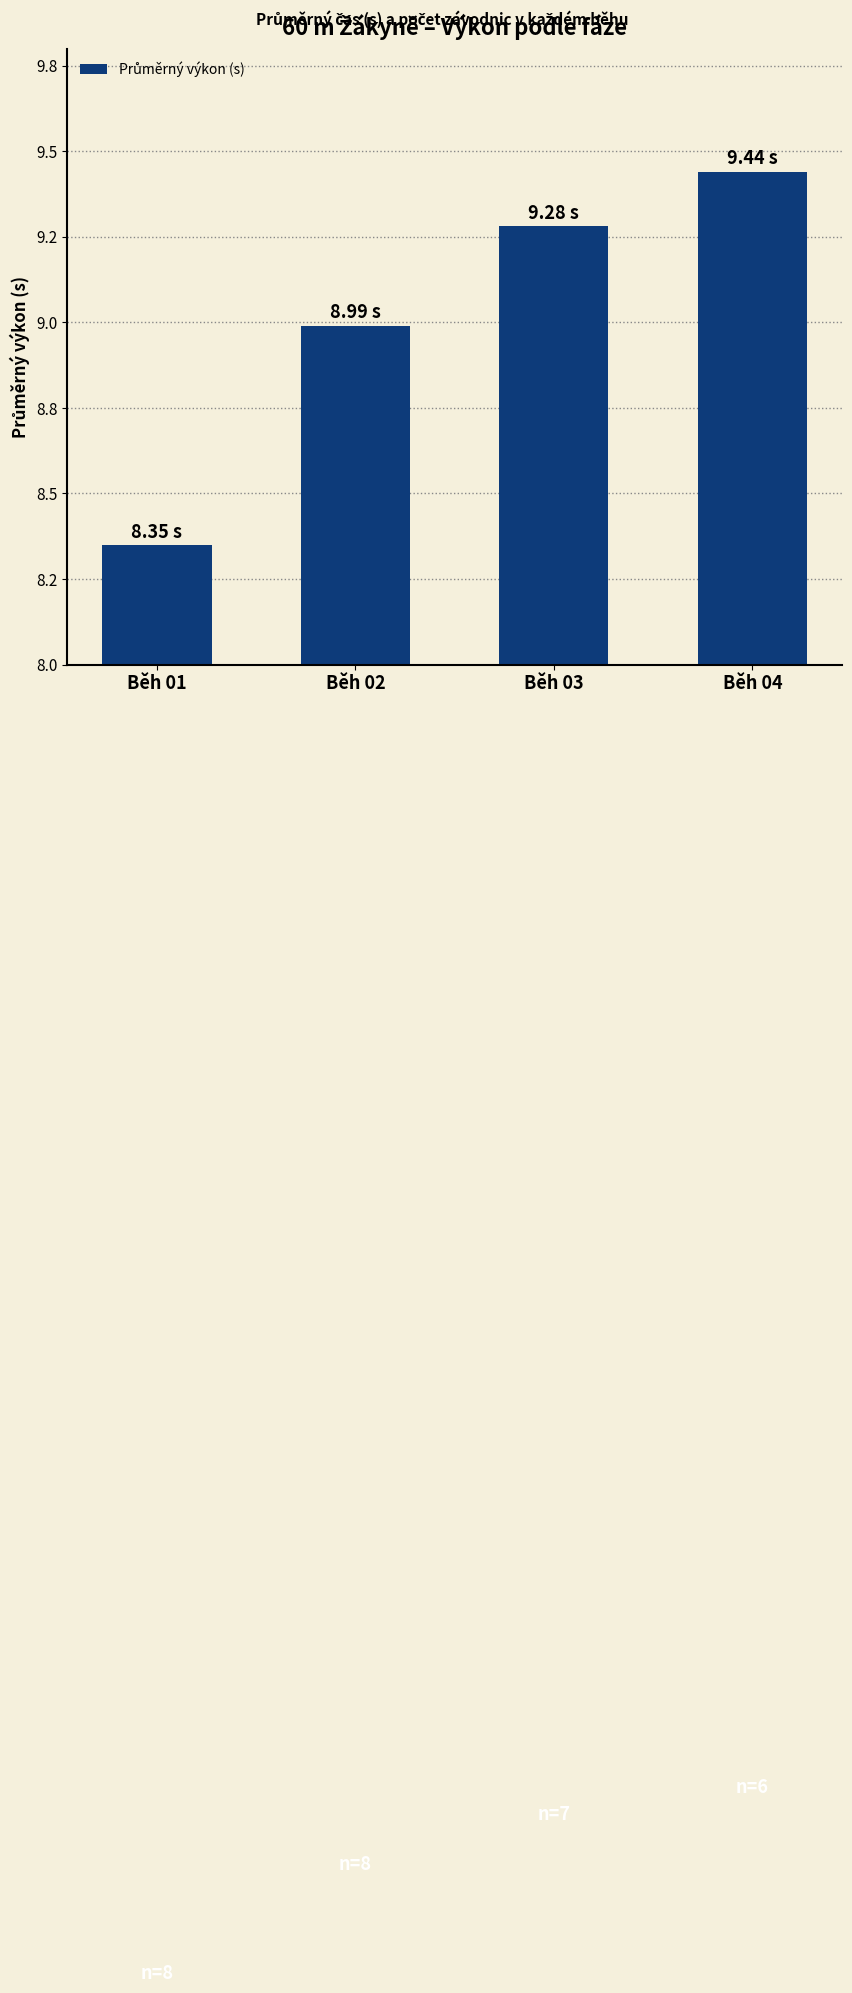

What is the change in value from Běh 01 to Běh 02?

+0.6